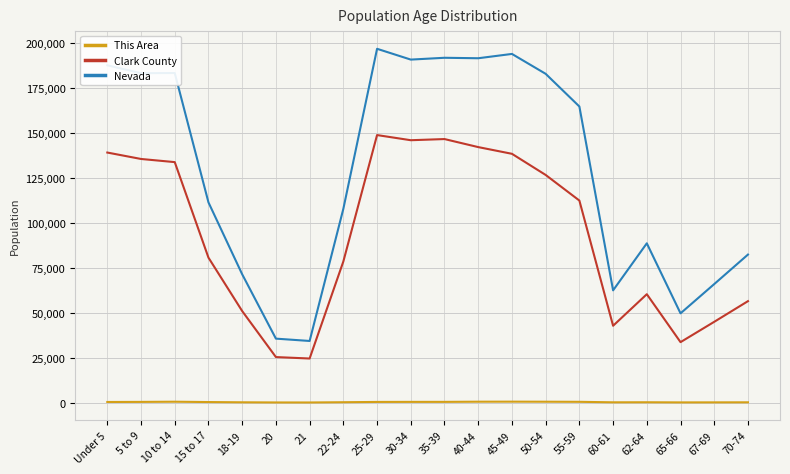

Which series has the largest range (max minus min)?

Nevada